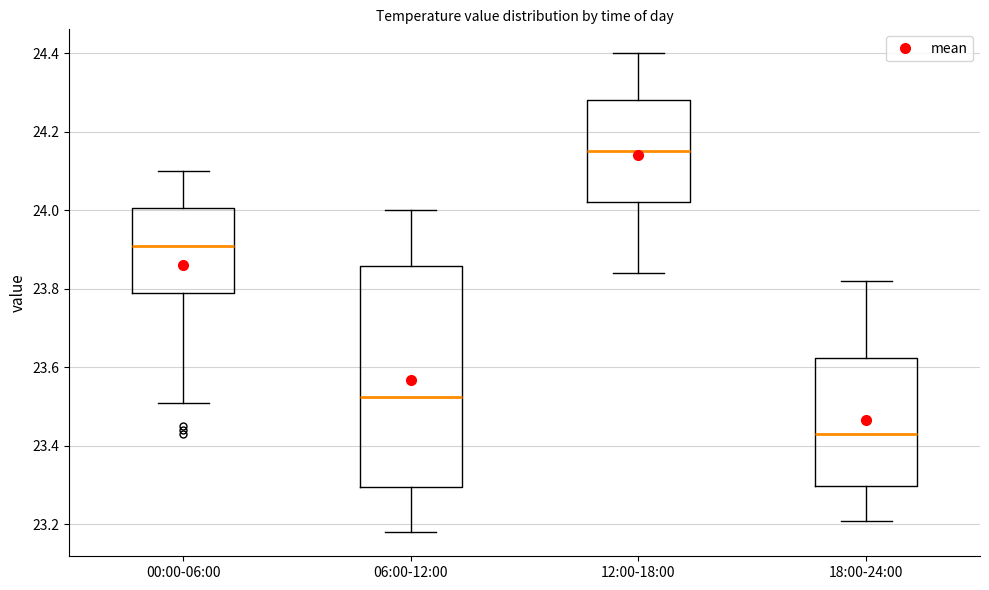

Reading left to right, transcribe this box plot: for each box, give where its median line is, the range the box spans, and where its two whiskers end, as read against the y-axis. The values are not printed on the chart, so give them approximately, as read against the axis.

00:00-06:00: median 23.92, box 23.80 to 24.00, whiskers 23.52 to 24.10
06:00-12:00: median 23.52, box 23.30 to 23.86, whiskers 23.18 to 24.00
12:00-18:00: median 24.16, box 24.02 to 24.28, whiskers 23.84 to 24.40
18:00-24:00: median 23.44, box 23.30 to 23.62, whiskers 23.22 to 23.82